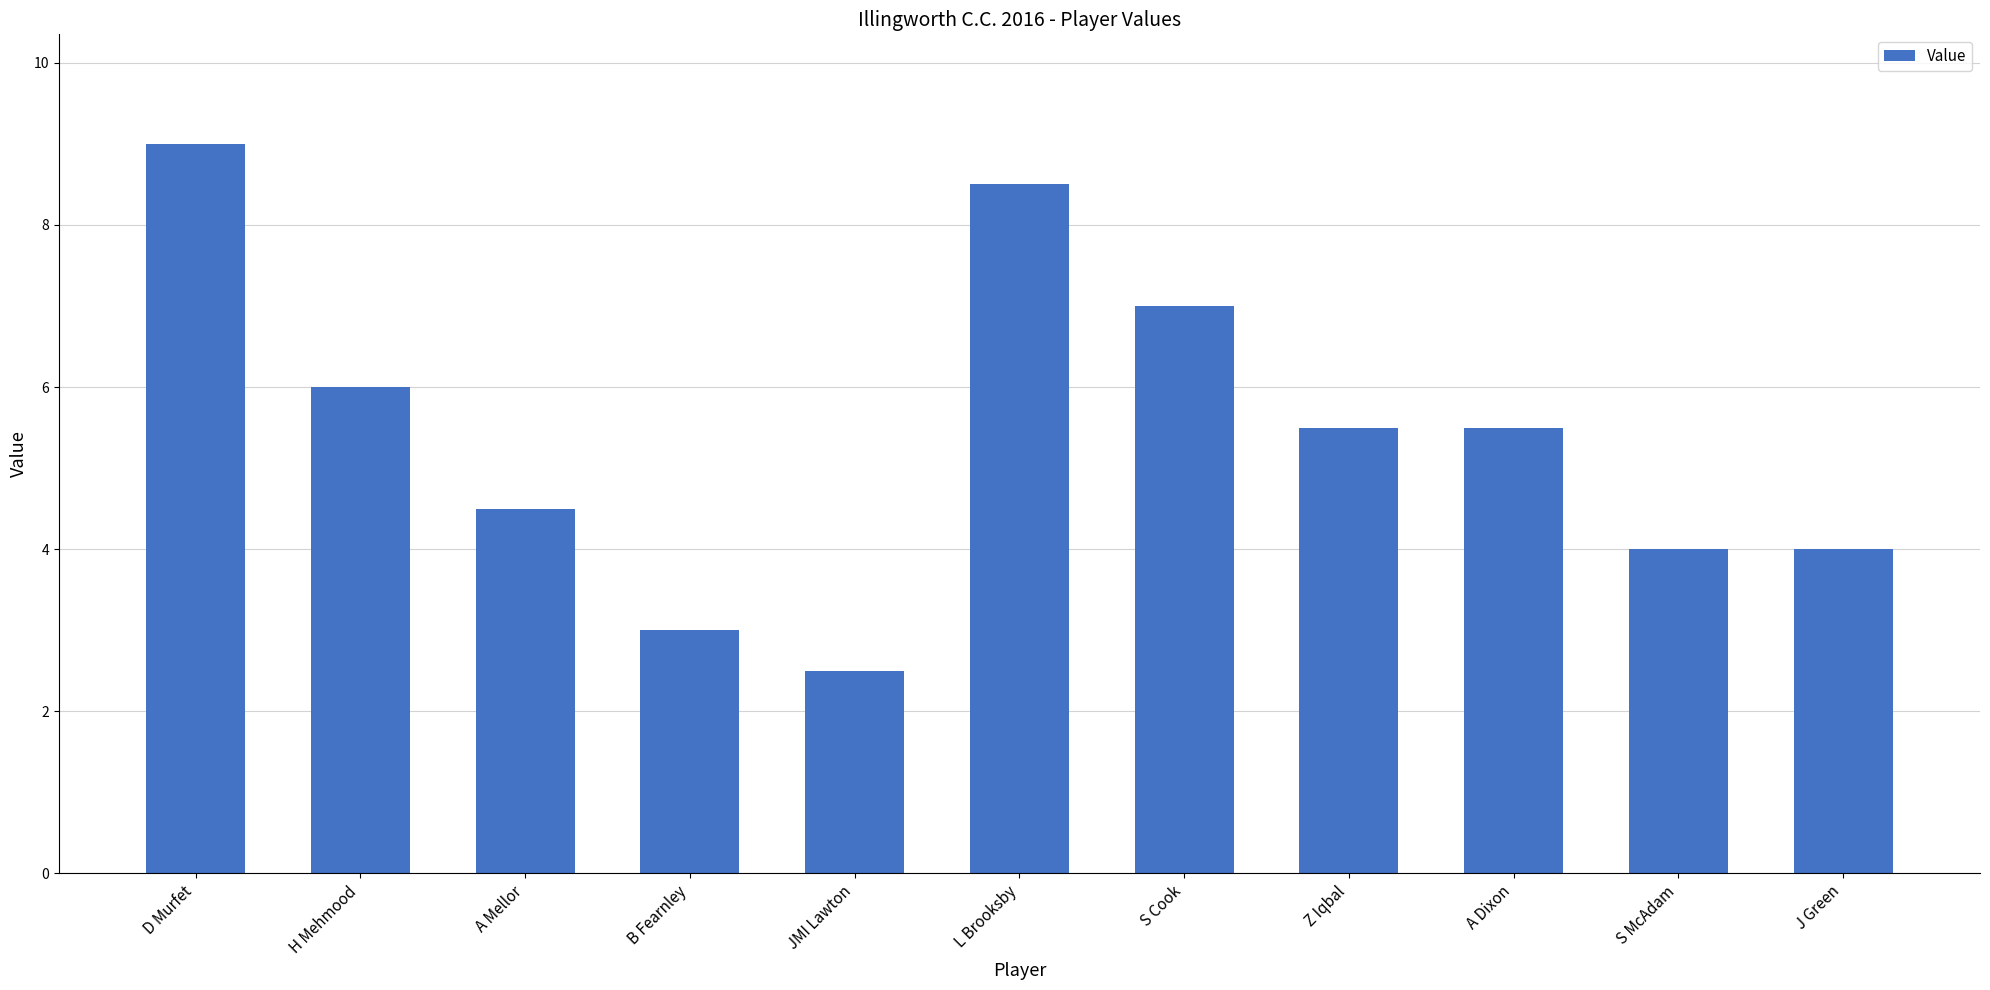

What is the sum of all values?

59.5